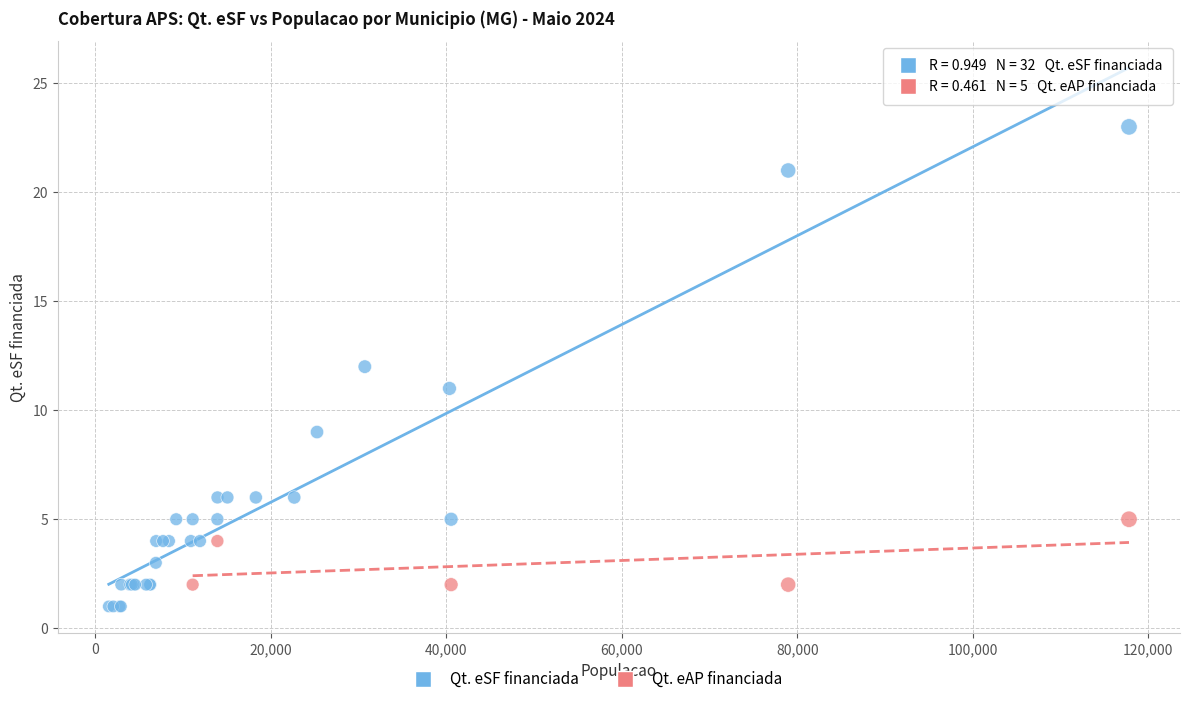

Which series has the largest Y range (max minus min)?

Qt. eSF financiada